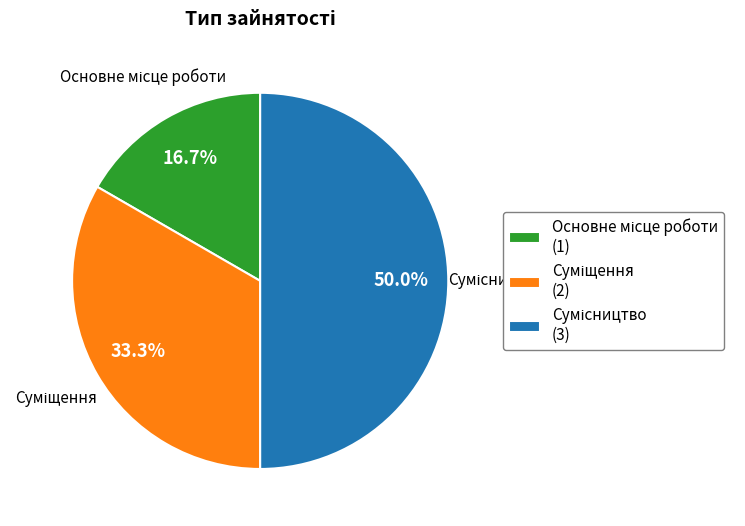

What is the smallest slice in the pie chart?

Основне місце роботи